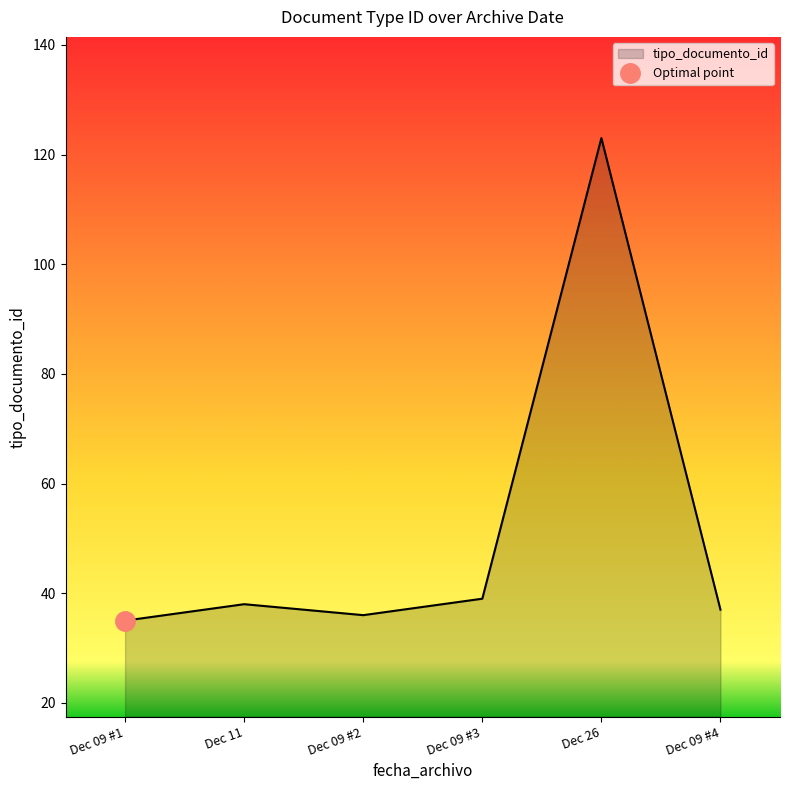

What is the maximum value for tipo_documento_id?

123